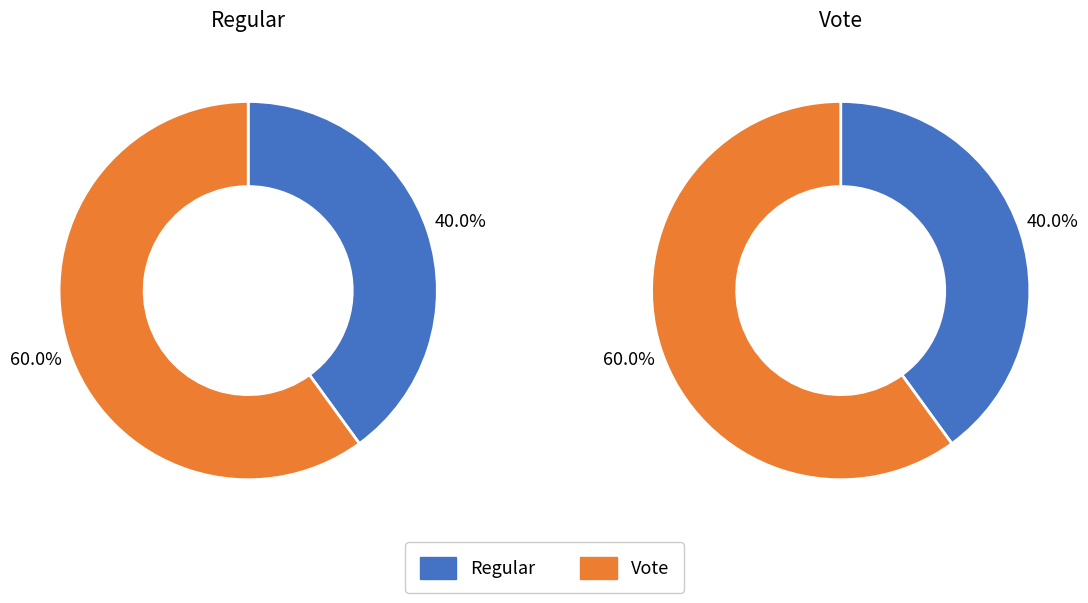

To the nearest percent, what percentage of the pie is Regular?

40%